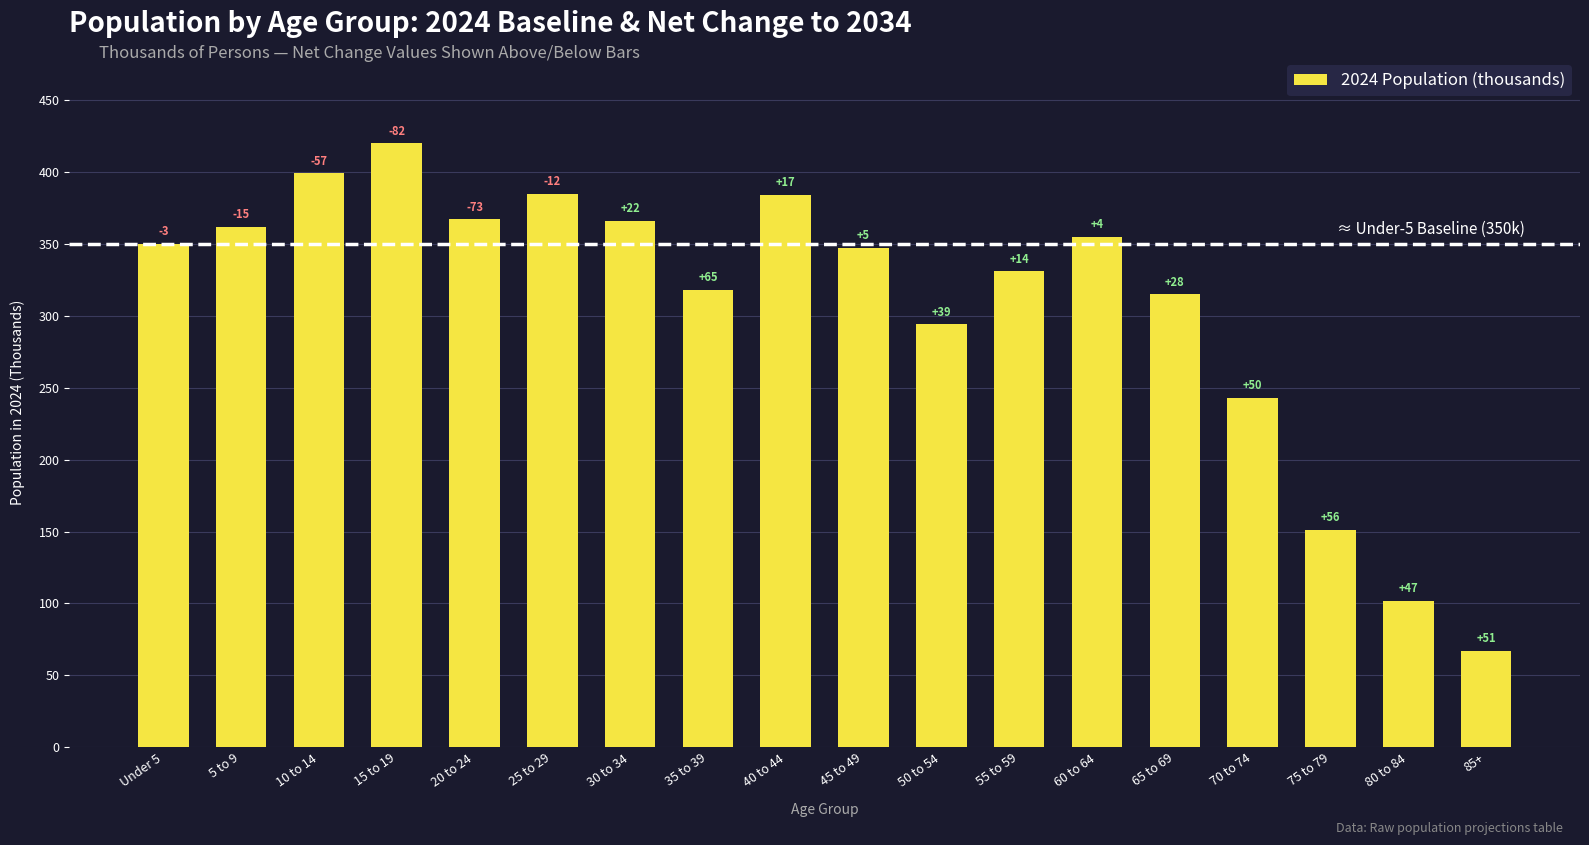

What is the change in value from 30 to 34 to 40 to 44?

+18